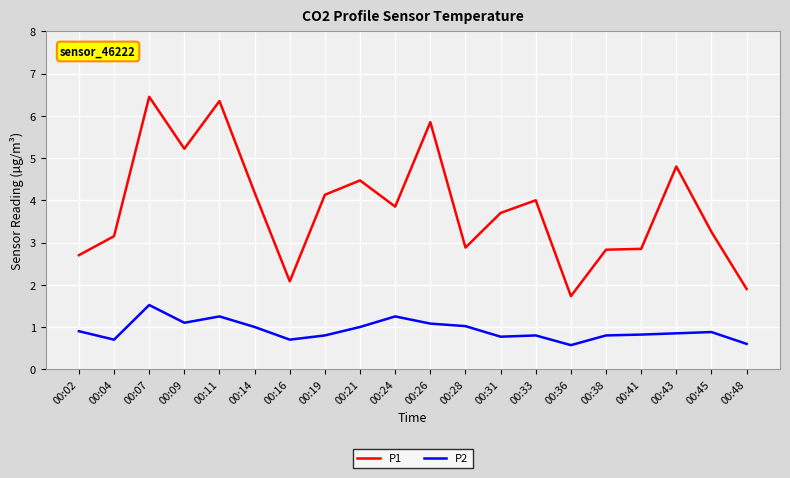

True or false: P1 and P2 intersect in this chart.

False